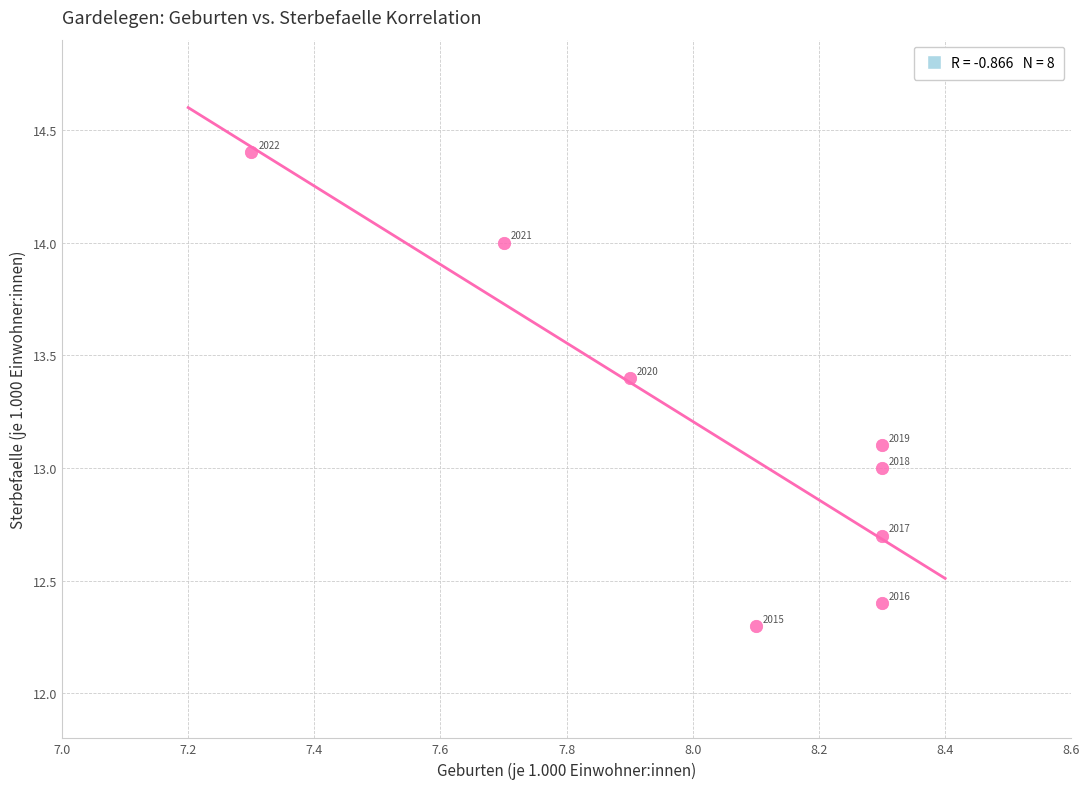

What Y value in the scatter plot is closest to 13?

13.0